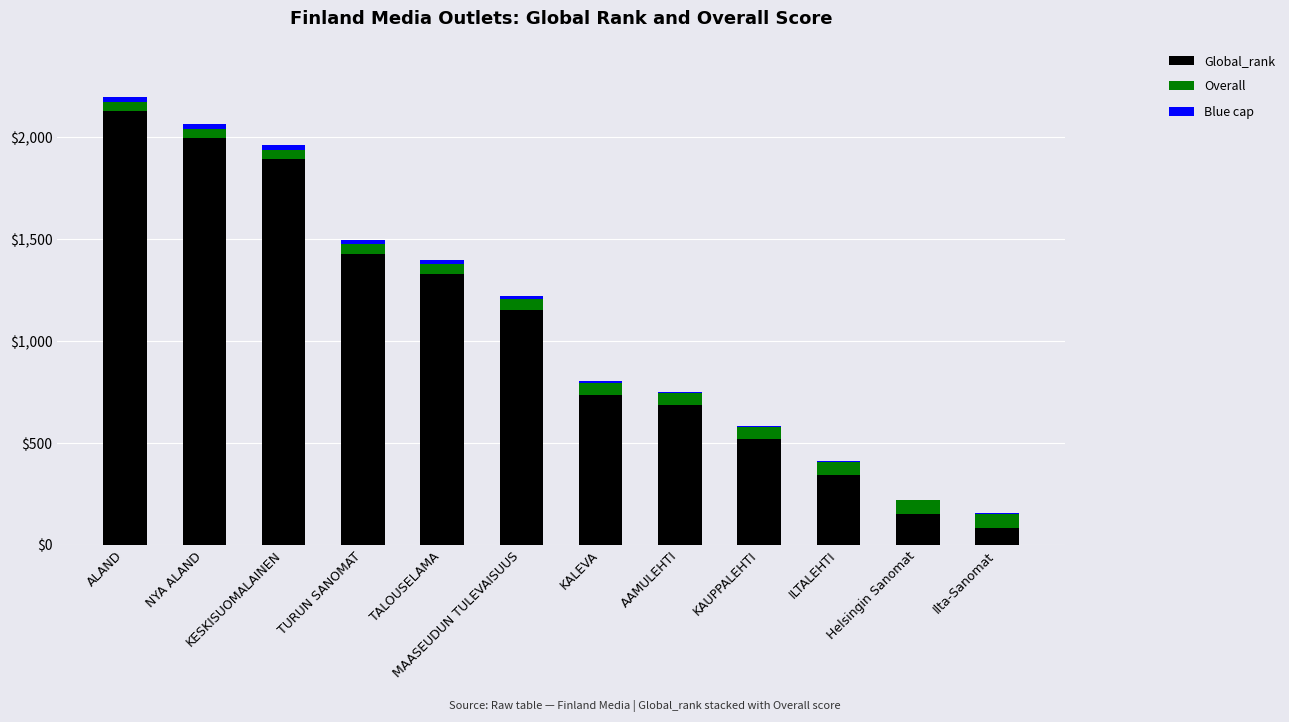

Where is Global_rank nearest to the value 1105?

MAASEUDUN TULEVAISUUS